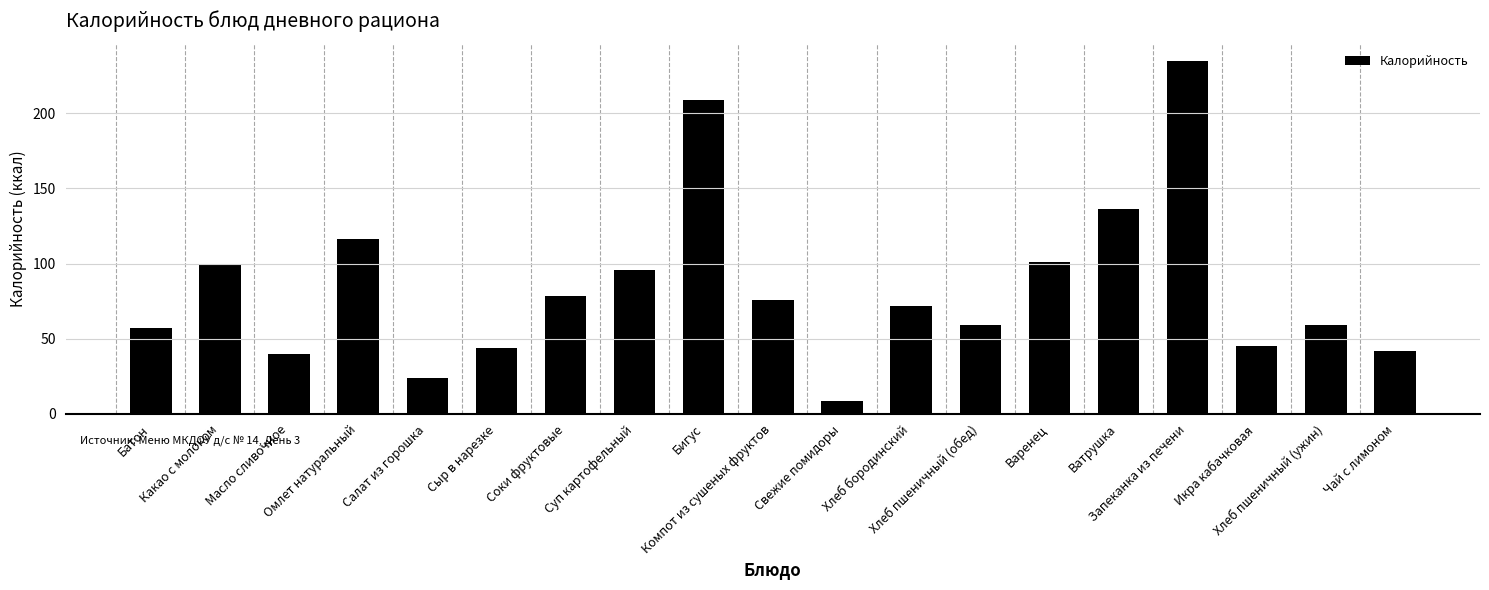

Which label corresponds to the largest value in the chart?

Запеканка из печени